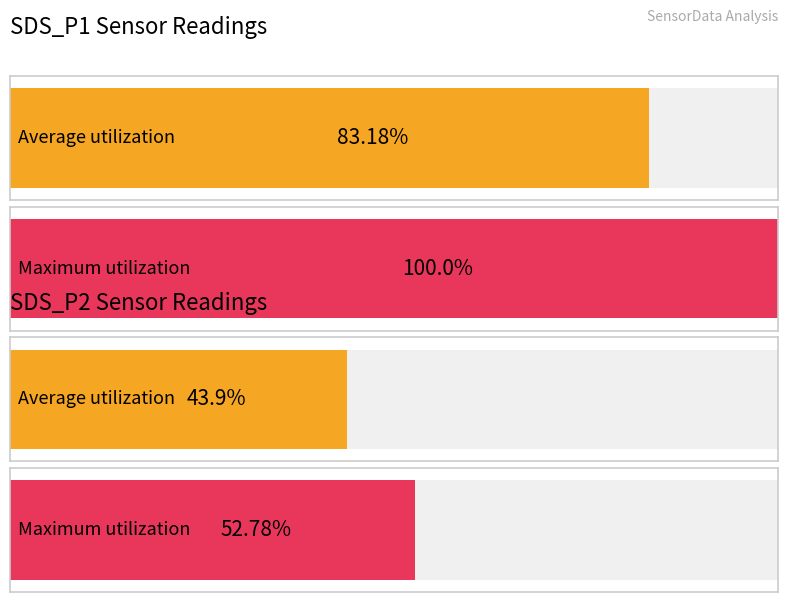

The Maximum utilization series shows 31275.2 at Min_cycle_81. True or false?

False